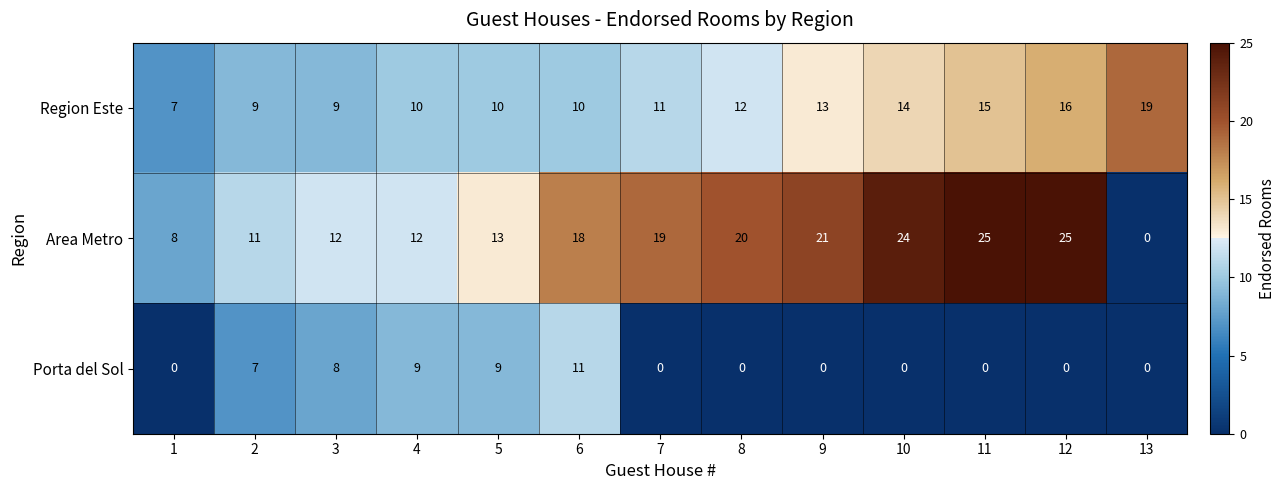

The value of Region Este at 12 is 16. True or false?

True